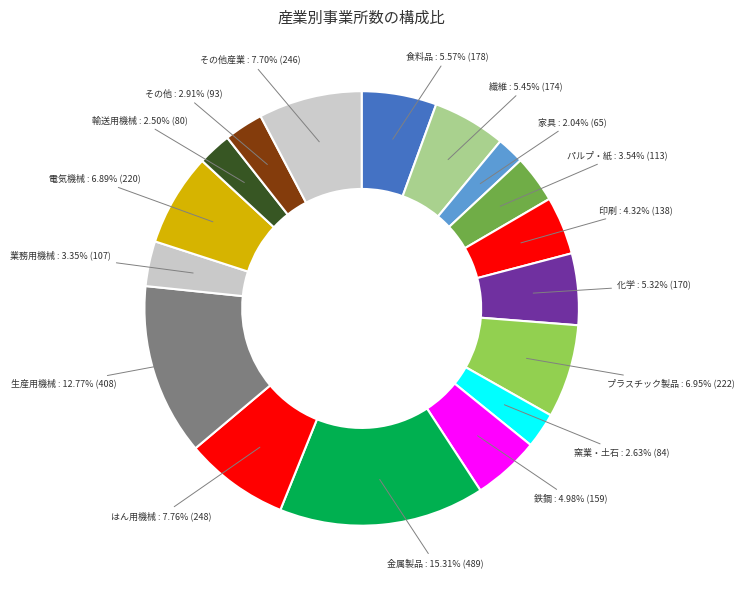

True or false: 家具 accounts for 11% of the total.

False